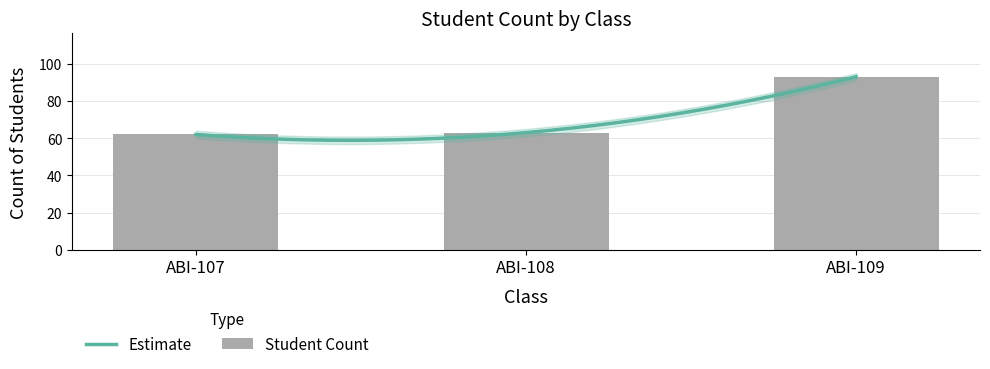

The value at ABI-109 is 93. True or false?

True